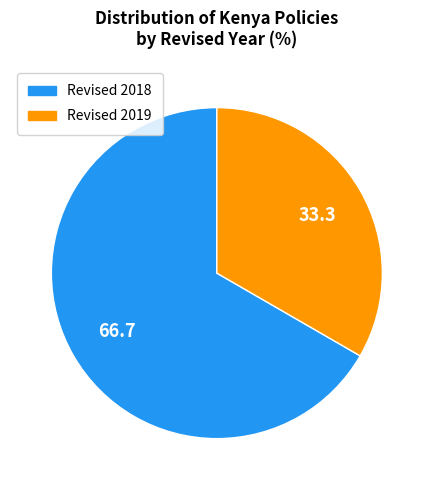

Does any single category account for the majority?

Yes